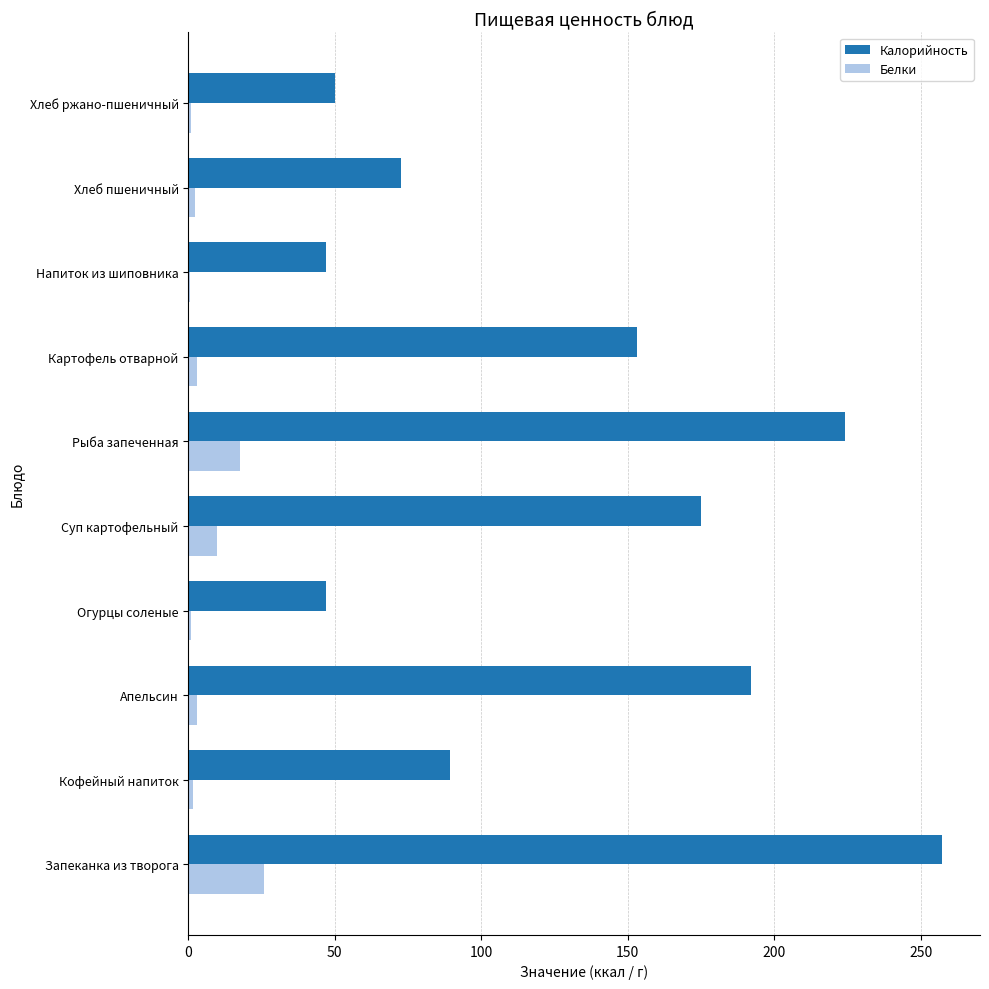

What is the sum of all Белки values?

65.2